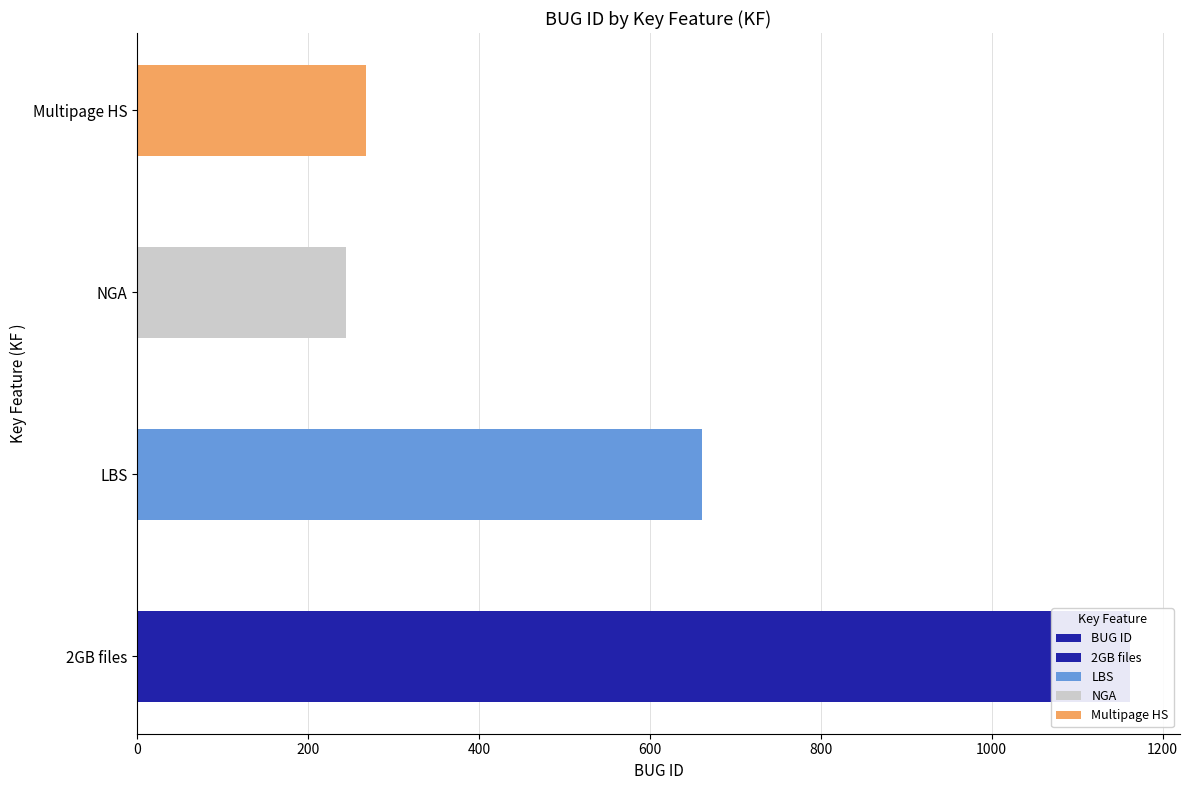

Read the value at NGA.

245